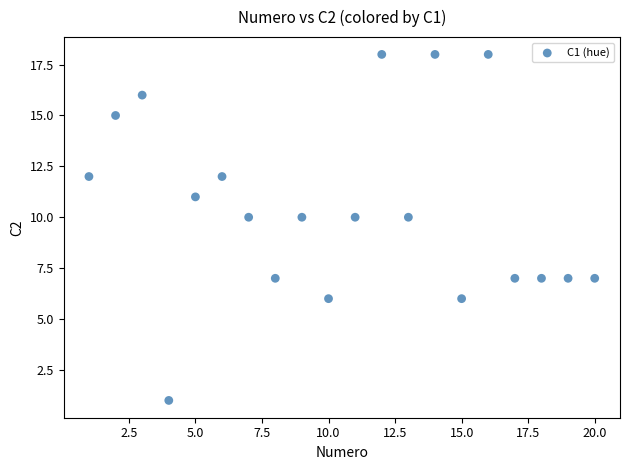

What is the range of Y values (max minus min)?

17